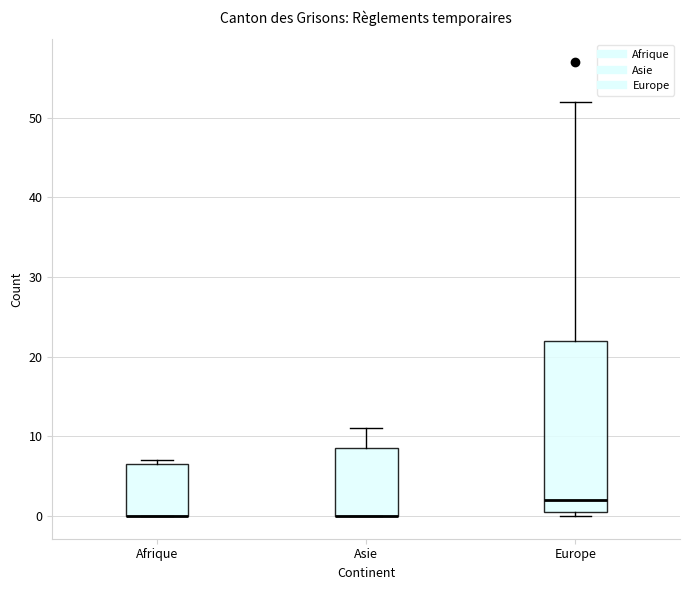

Reading left to right, read every box against the y-axis: the position of its median line, the range the box covers, and the ends of its whiskers. The values are not printed on the chart, so give them approximately, as read against the axis.

Afrique: median 0 (drawn on the box's lower edge), box 0 to 7, whiskers 0 to 7 (just above the box's upper edge)
Asie: median 0 (drawn on the box's lower edge), box 0 to 9, whiskers 0 to 11
Europe: median 2, box 1 to 22, whiskers 0 to 52